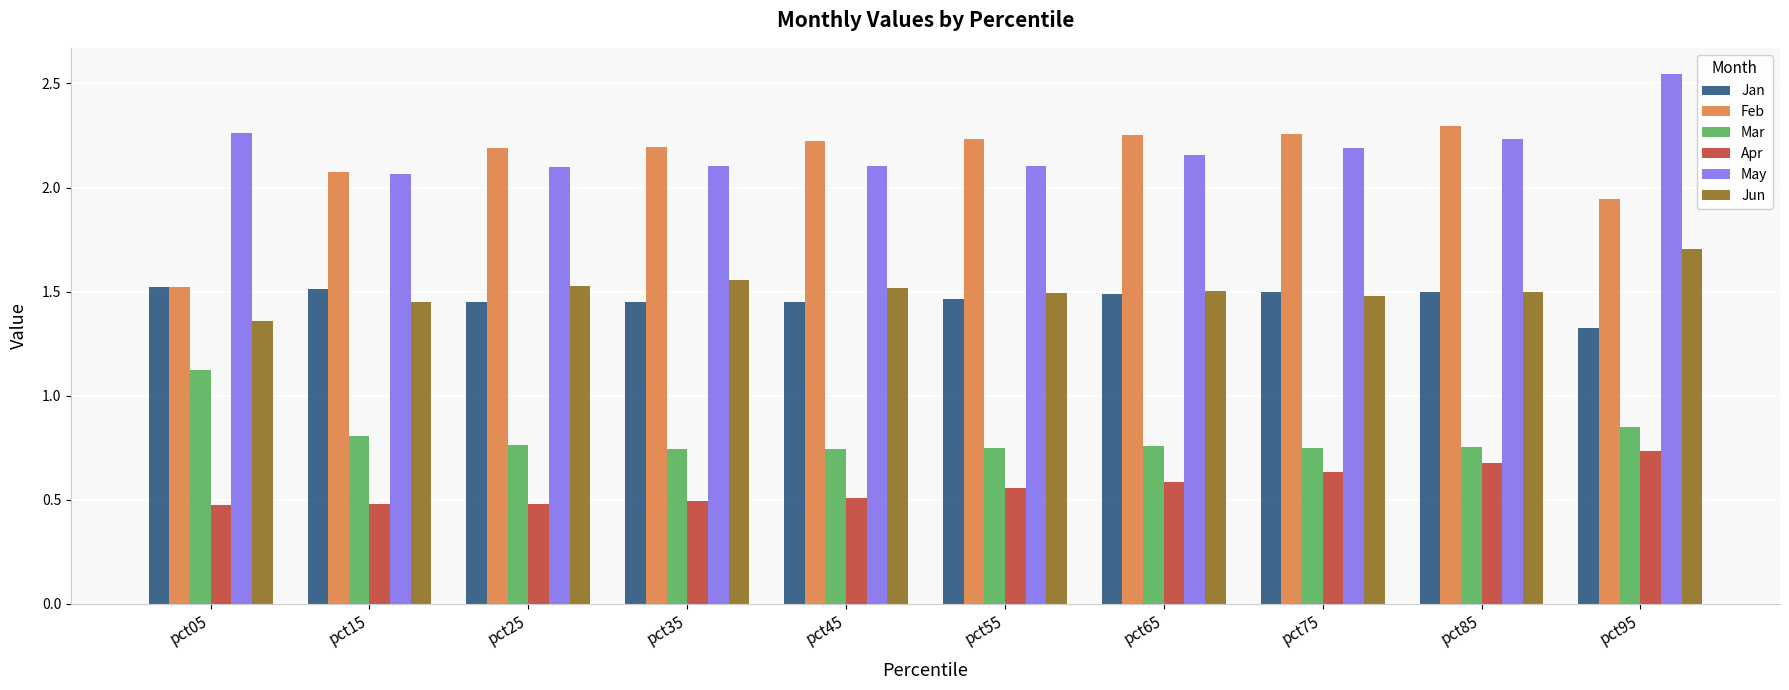

What is the minimum value shown in the chart?

0.5